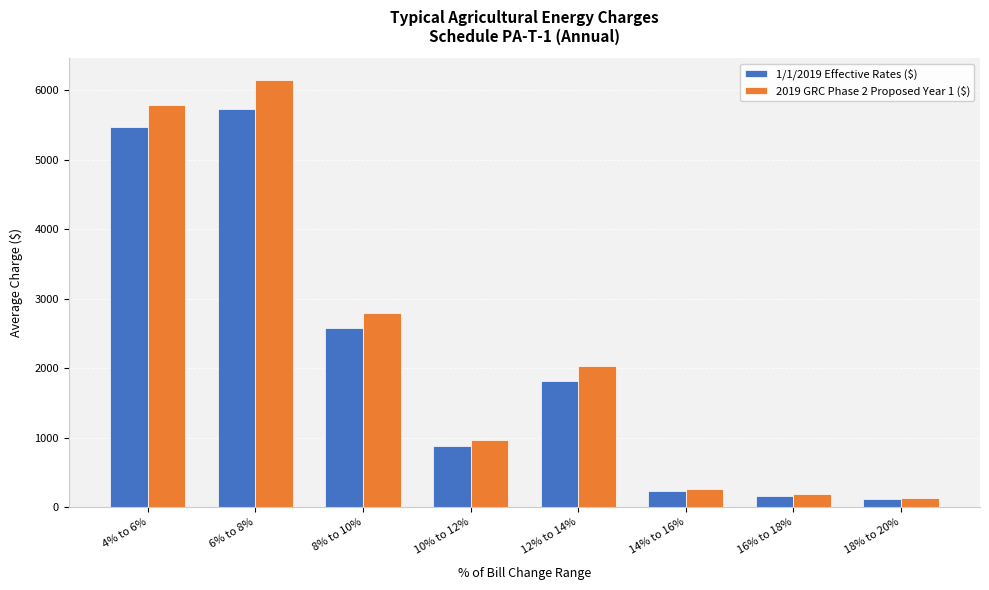

At how many categories does at least one series exceed 3055?

2